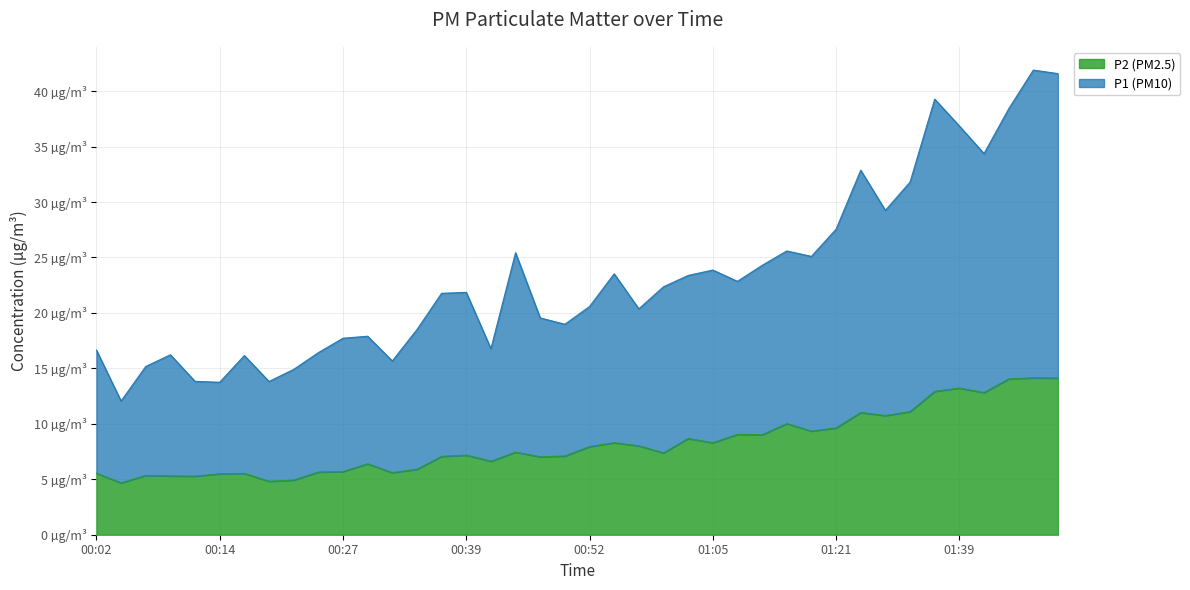

How many data points in P1 are less than 21?

19